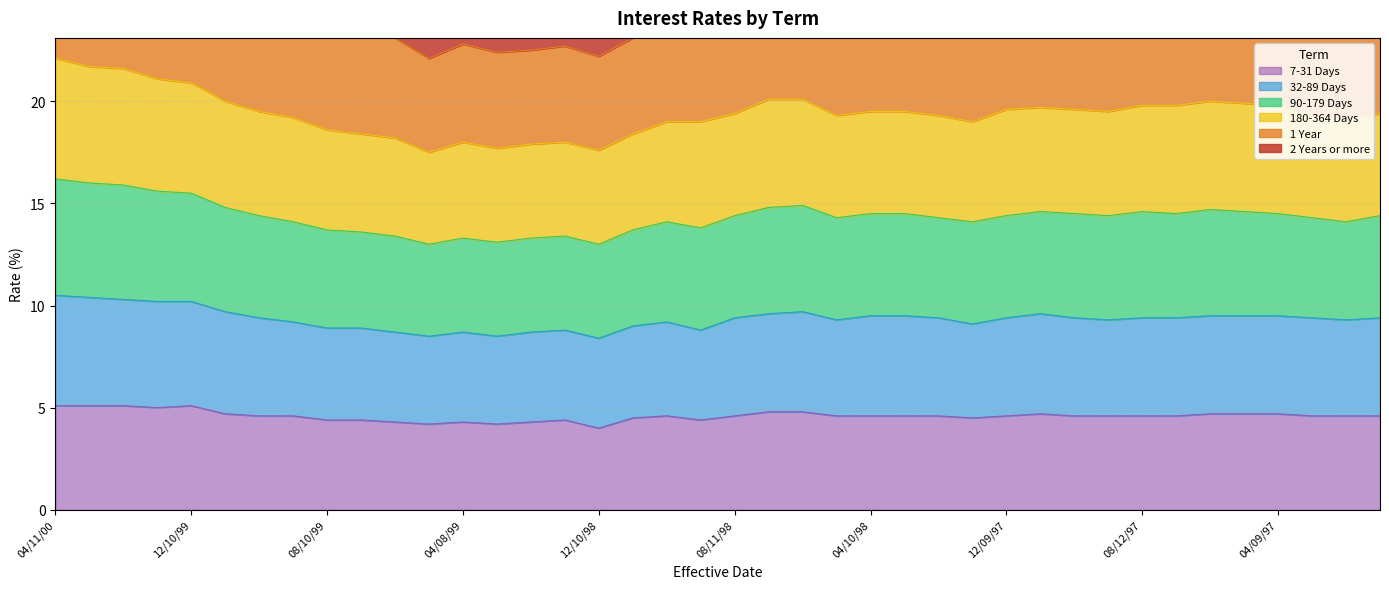

At how many categories does at least one series exceed 9?

40